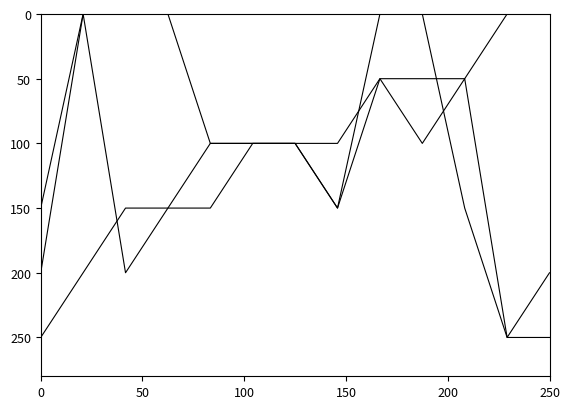

Does the chart display data point markers on the line(s)?

No